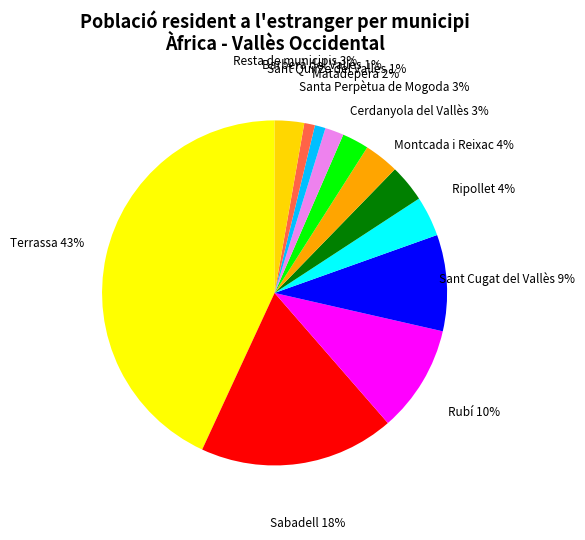

To the nearest percent, what percentage of the pie is Ripollet?

4%